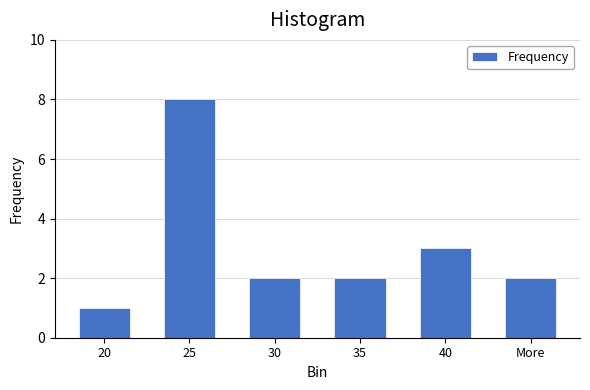

Reading right to left, list all the values displayed in this chart.

2	3	2	2	8	1